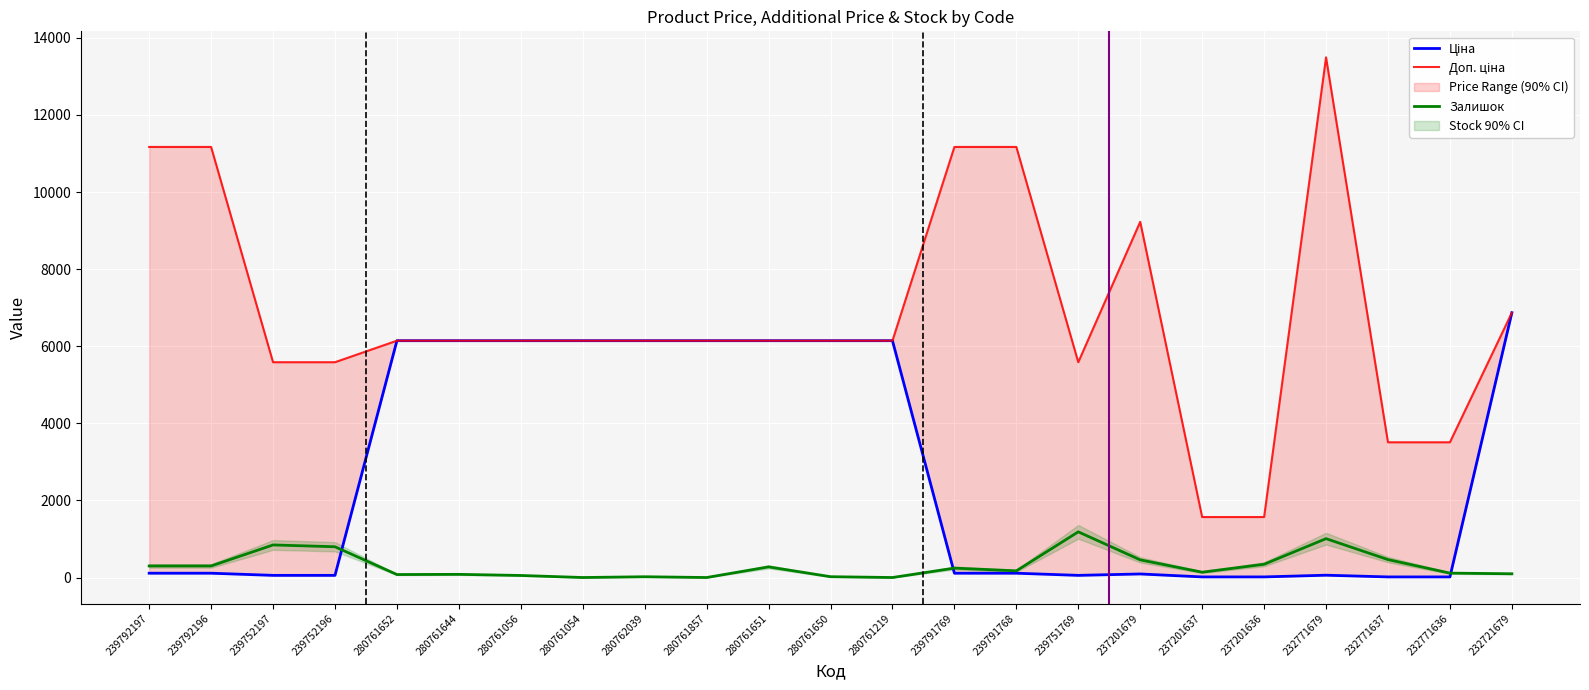

Which category has the lowest value in the Ціна series?

232771637